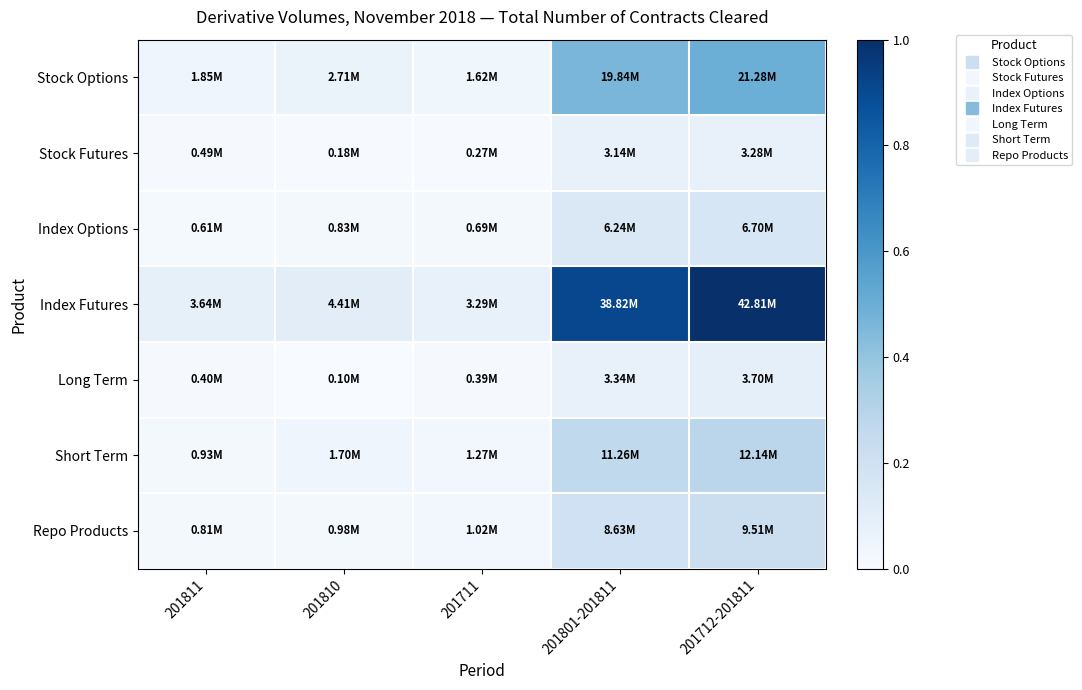

Which series changed the most between 201711 and 201712-201811?

Index Futures